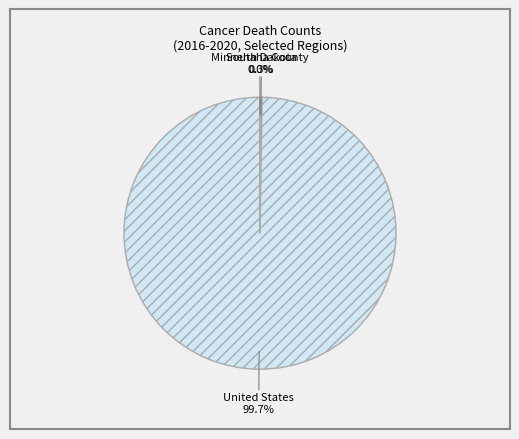

How much of the chart is everything except United States?

0.3%